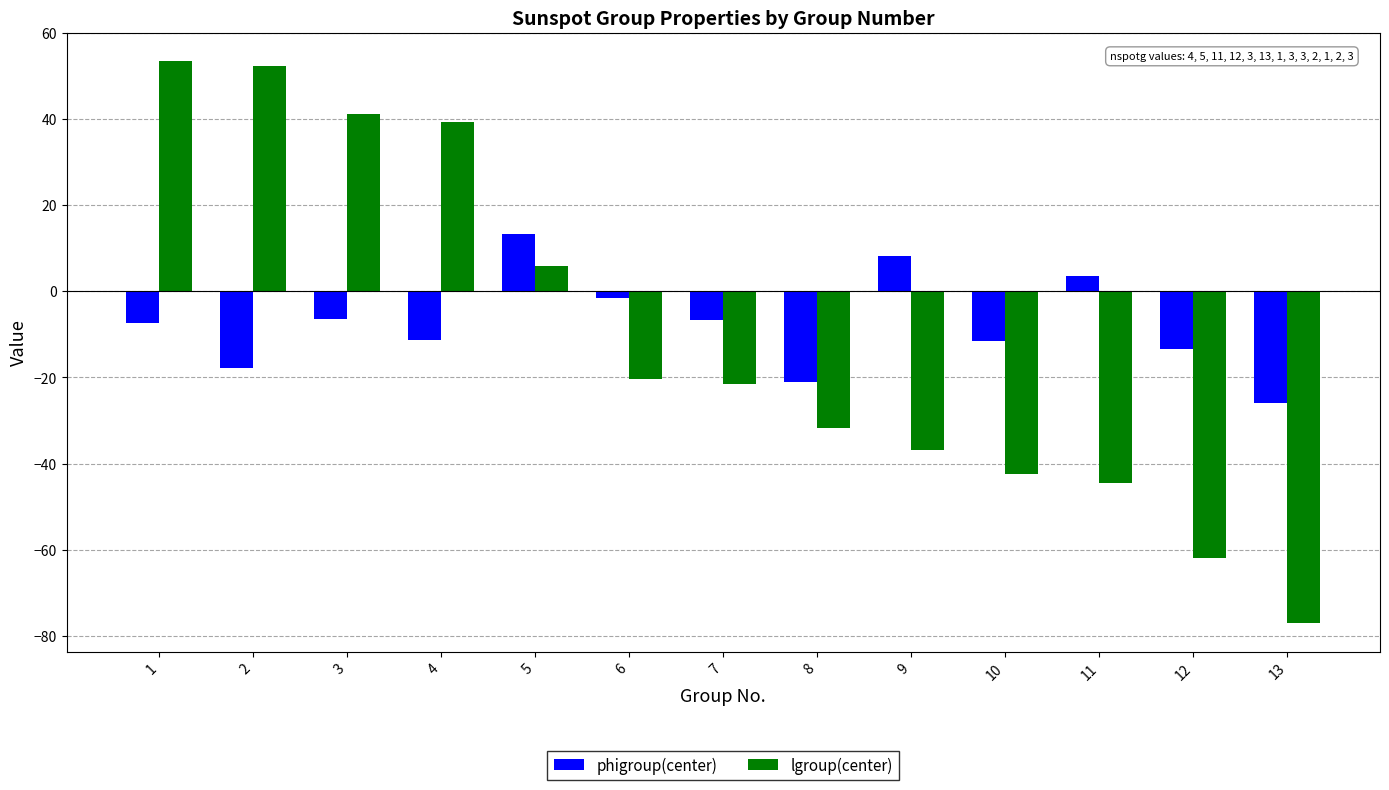

How many bars are there in each group?

2